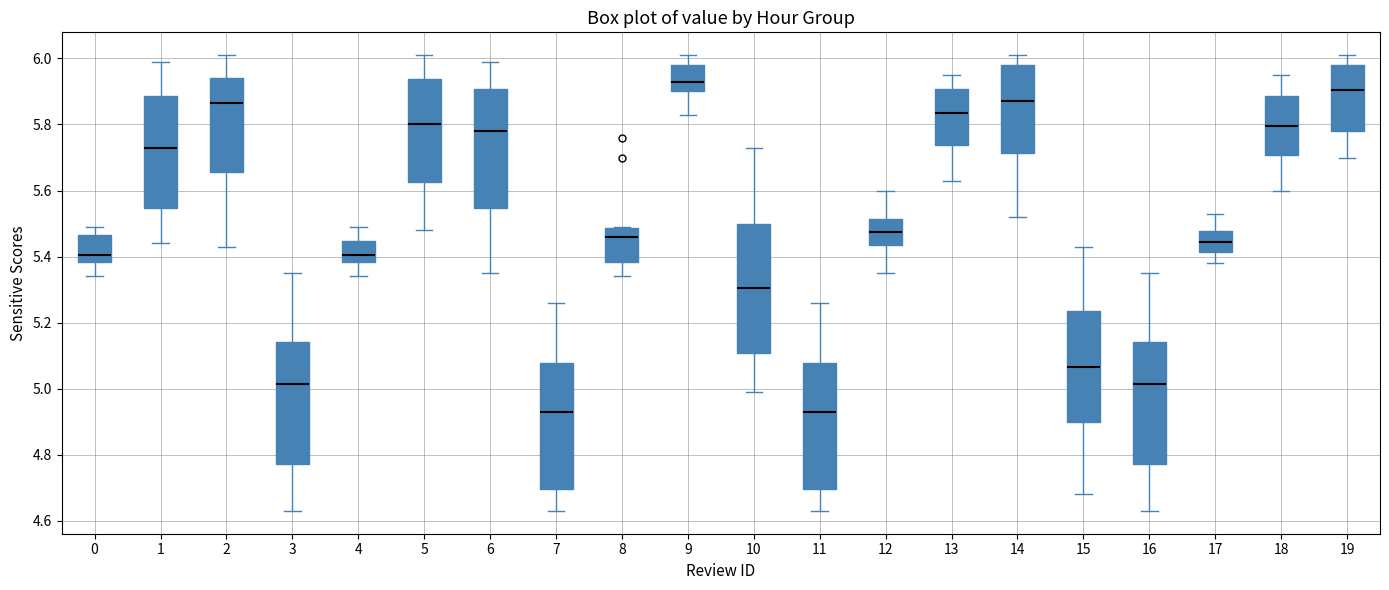

Which box's median line is the highest?

9